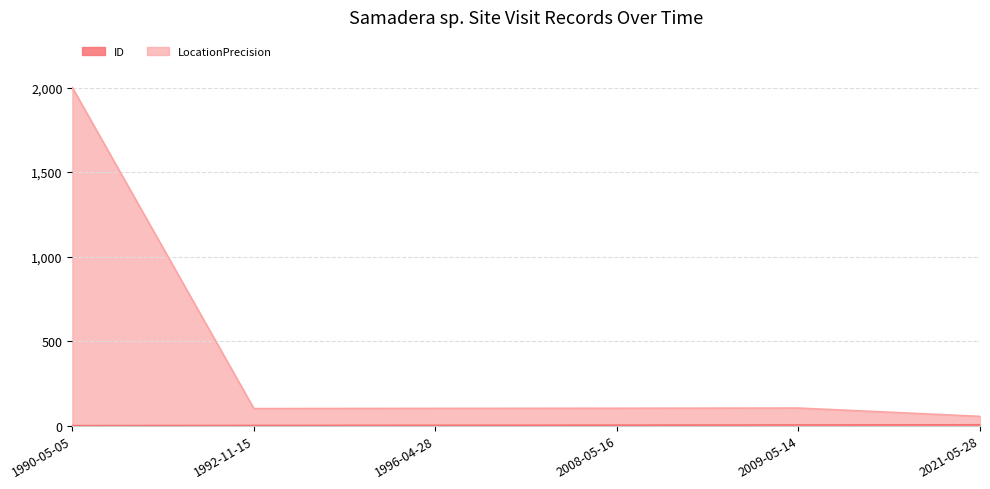

Count the number of data series in this chart.

2